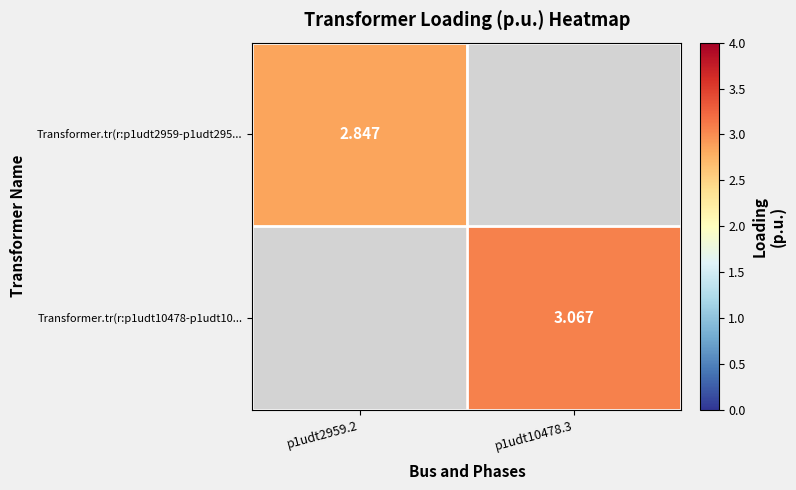

Which label corresponds to the smallest value in the chart?

p1udt2959.2